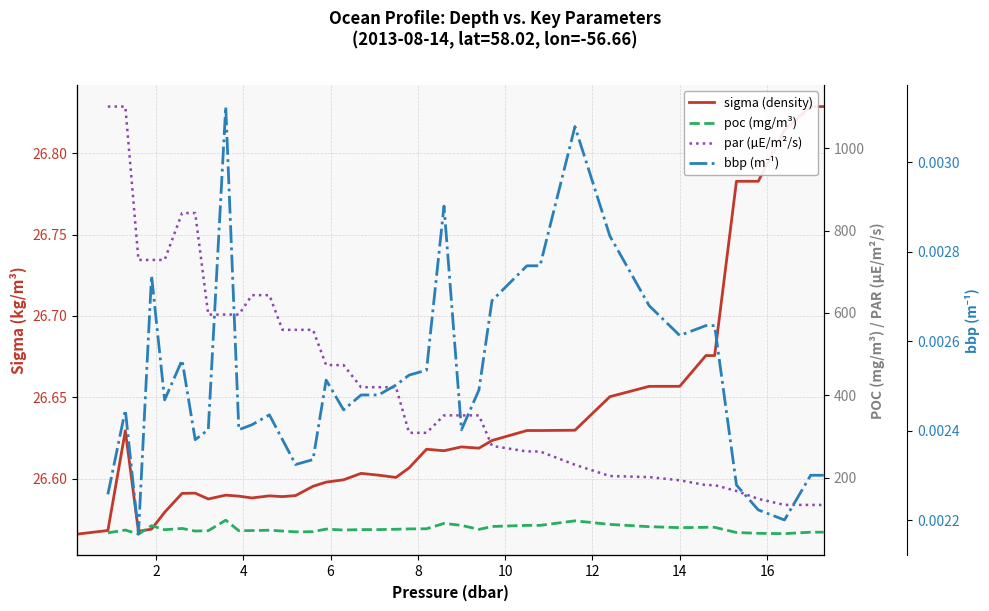

How many interior local valleys does the bbp (m⁻¹) series have?

9